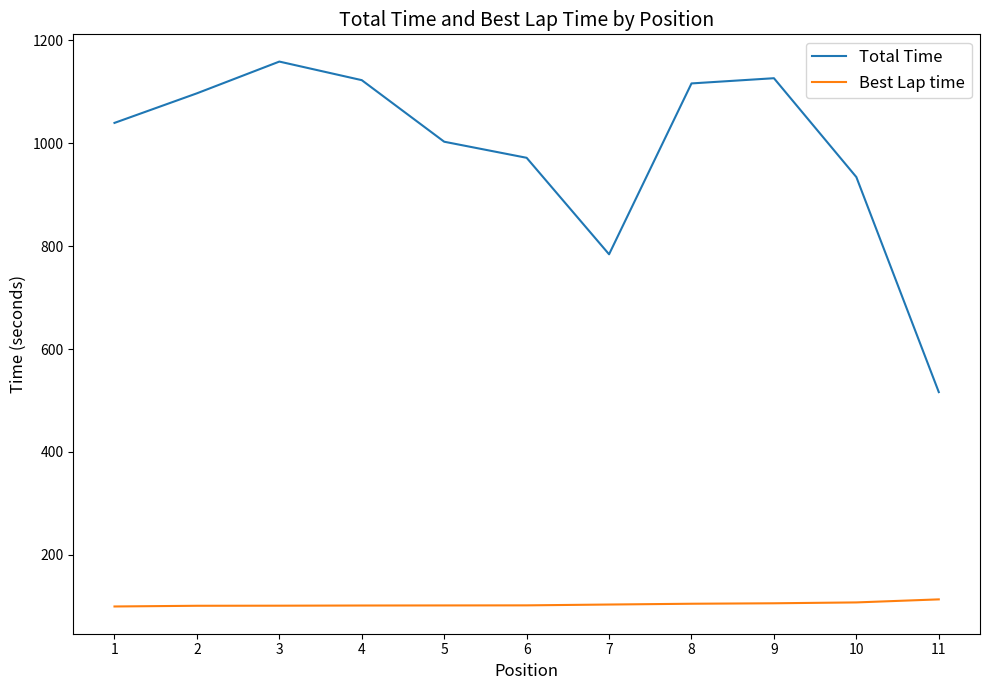

Count the number of data series in this chart.

2